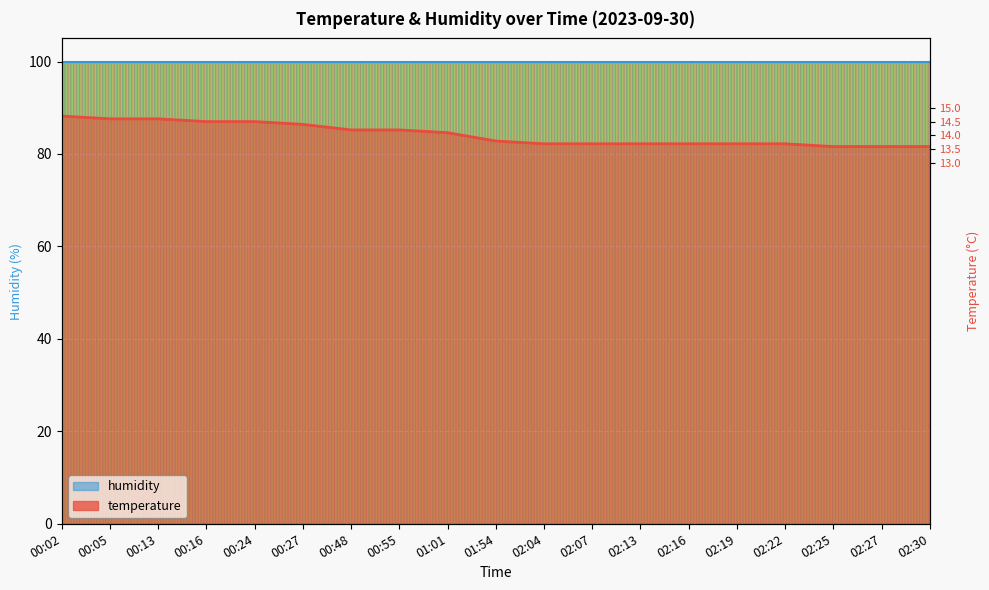

What is the approximate value at 00:24?

87.0